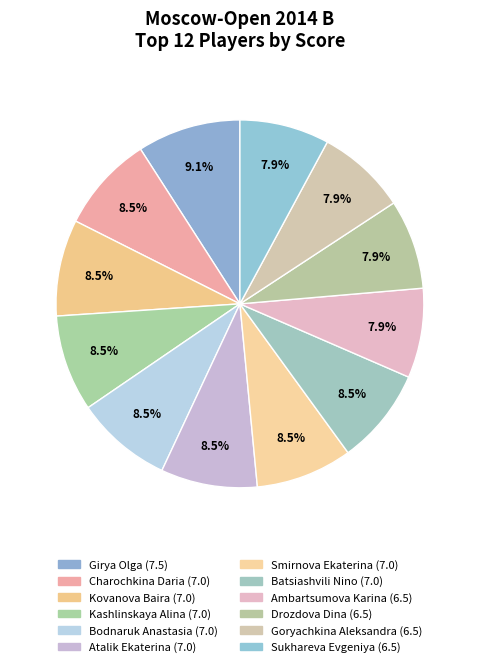

Count the number of slices in the pie.

12